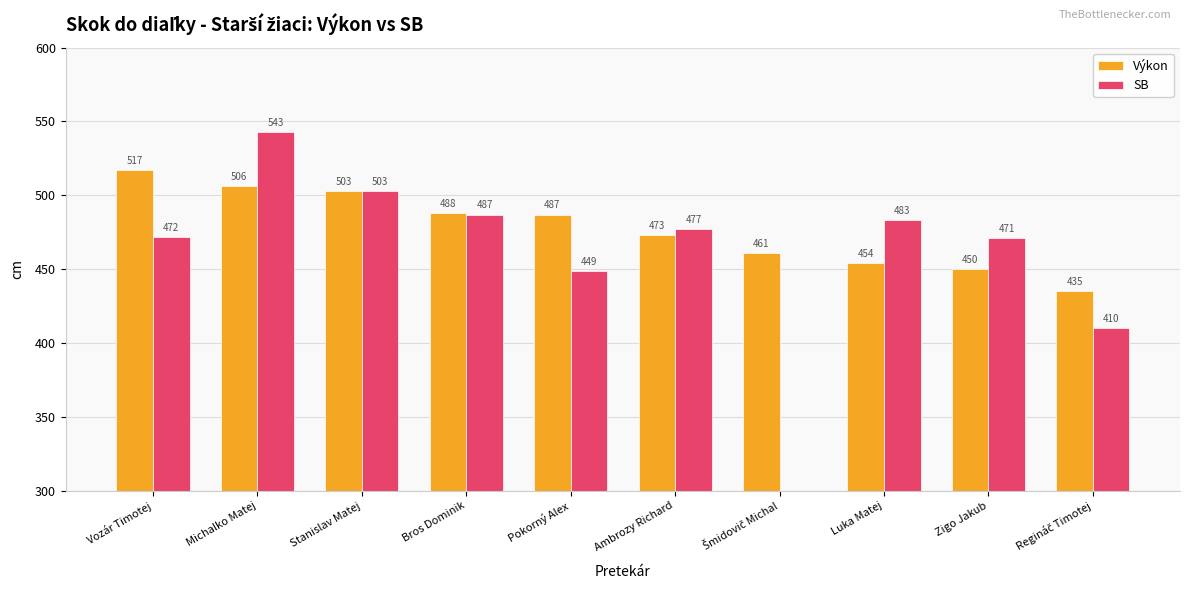

What is the sum of the SB values at Pokorný Alex and Regináč Timotej?

859